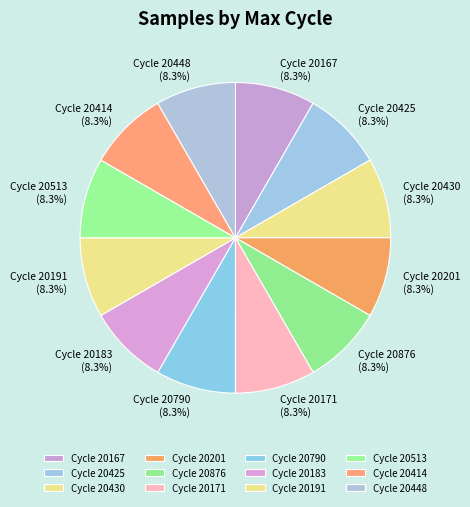

Is Cycle 20790 the majority of the pie?

No